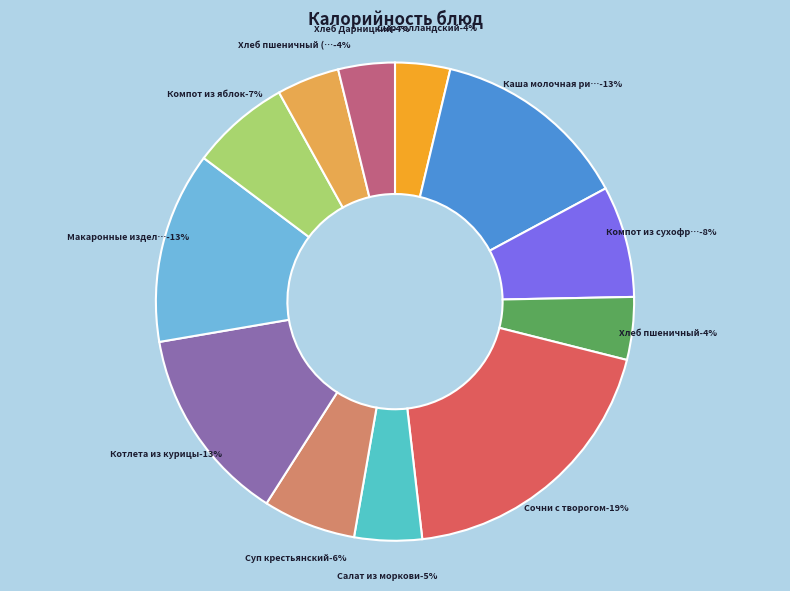

How many slices are in this pie chart?

12